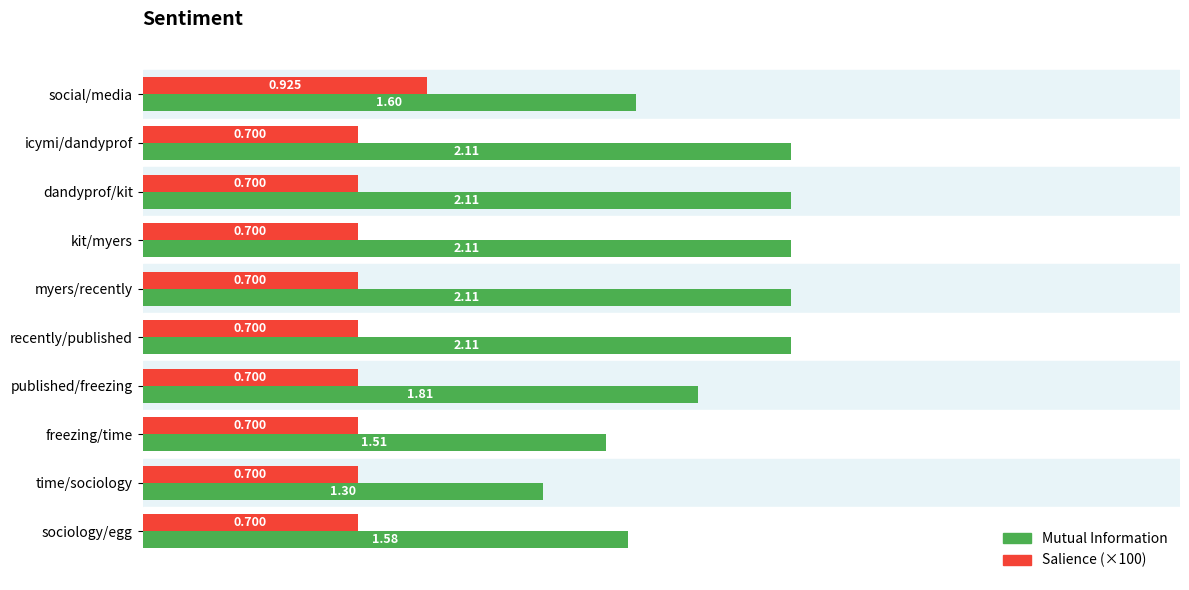

Which series has the largest total across all categories?

Mutual Information